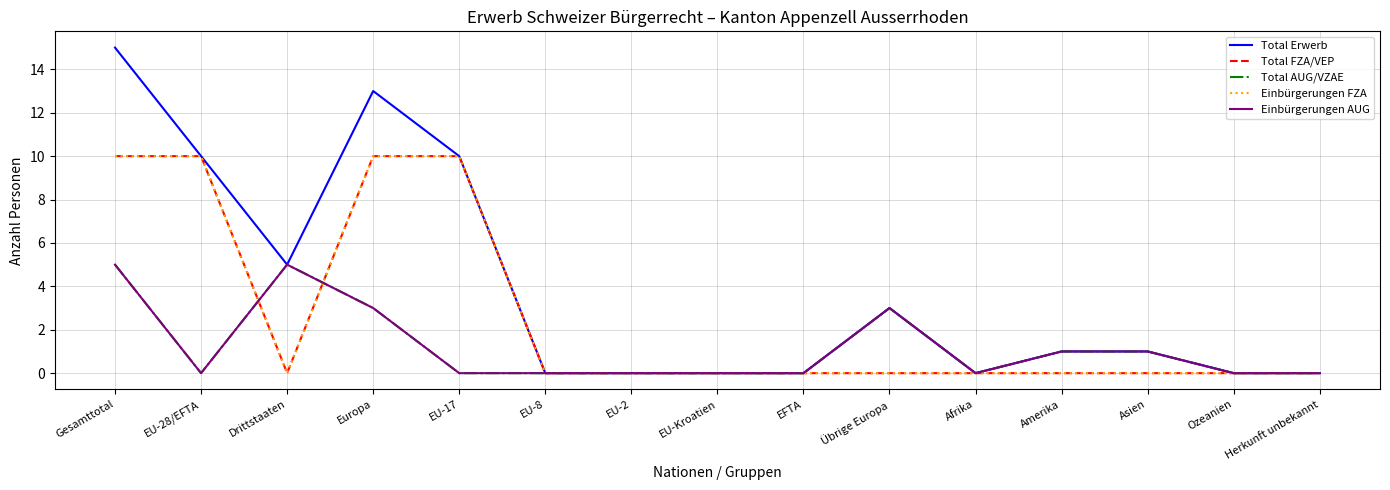

Does the chart have visible grid lines?

Yes